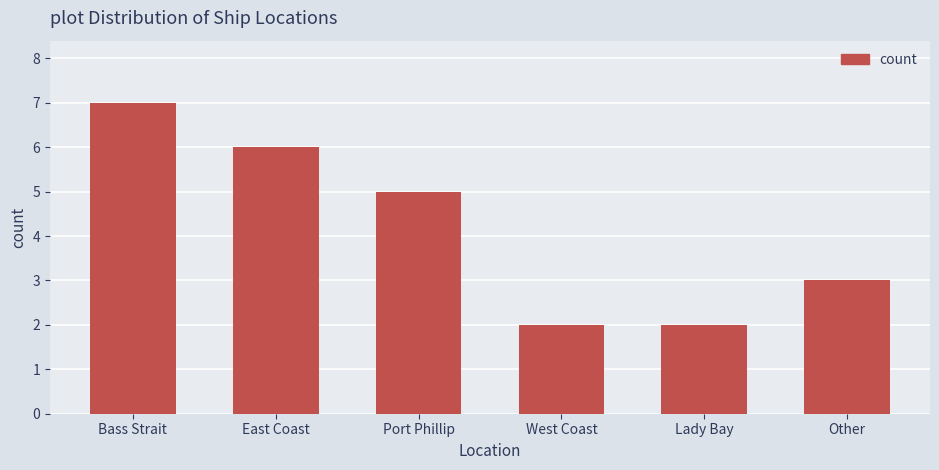

Reading left to right, transcribe all the data shown in this chart.

7	6	5	2	2	3